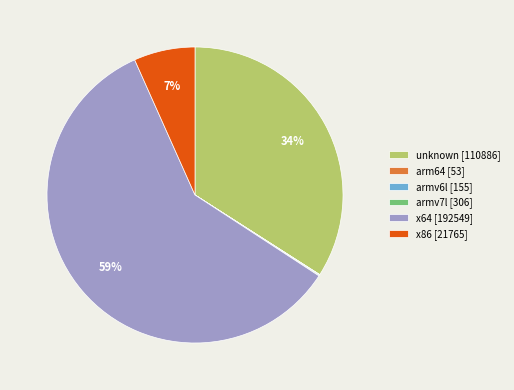

To the nearest percent, what is the difference between the largest and smallest slice percentages?

59%